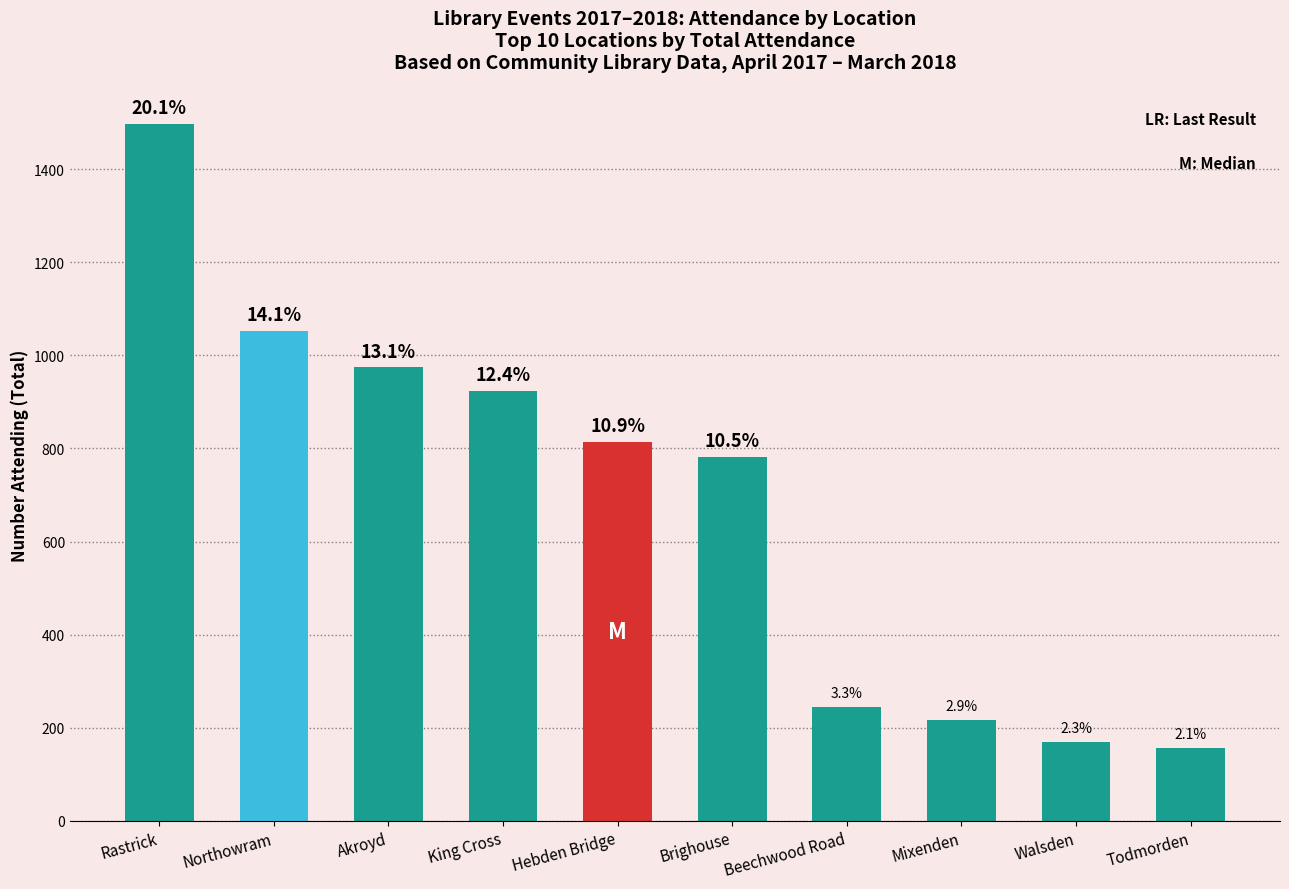

What is the change in value from Brighouse to Walsden?

-611